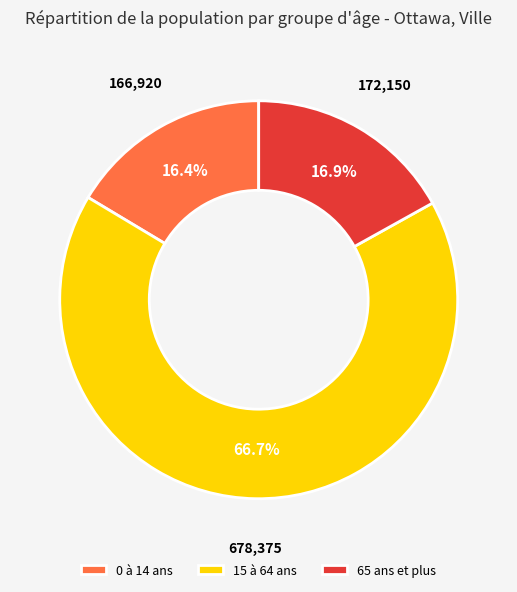

Approximately how many times larger is the value at 65 ans et plus compared to 0 à 14 ans?

1.0